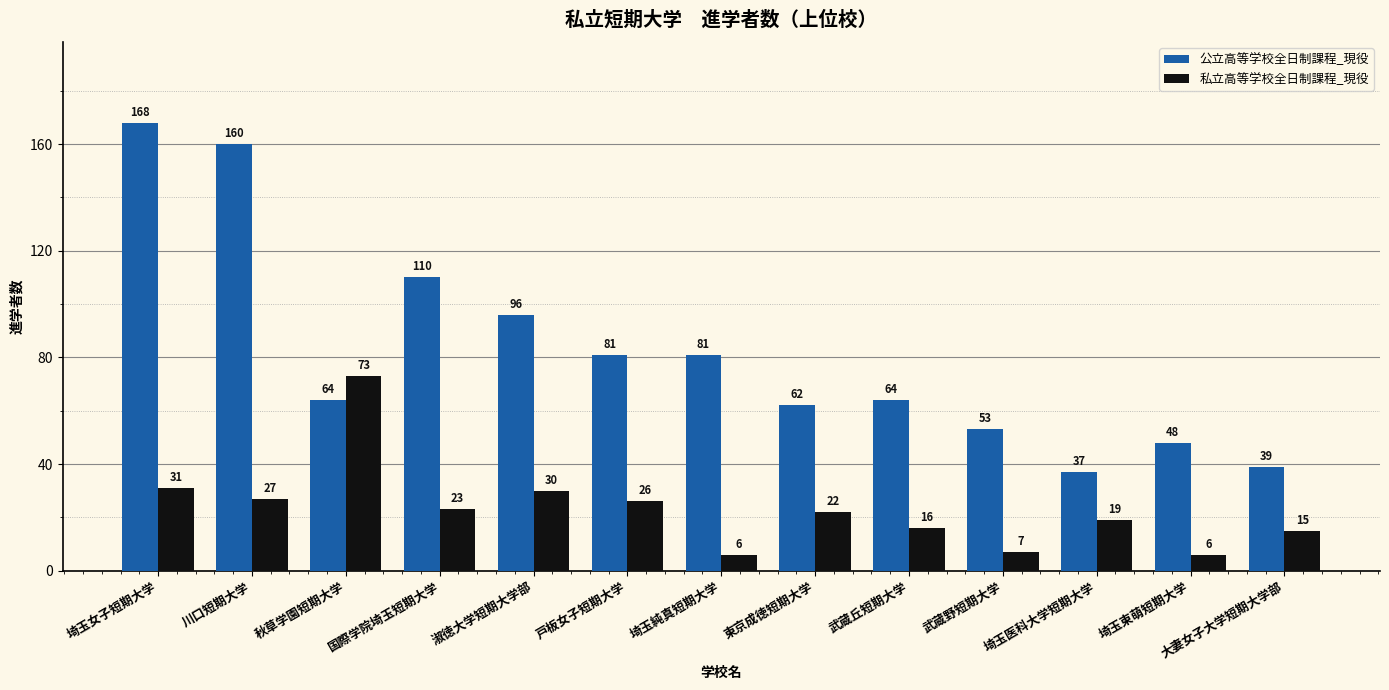

List the series in order of their peak value, highest first.

公立高等学校全日制課程_現役, 私立高等学校全日制課程_現役